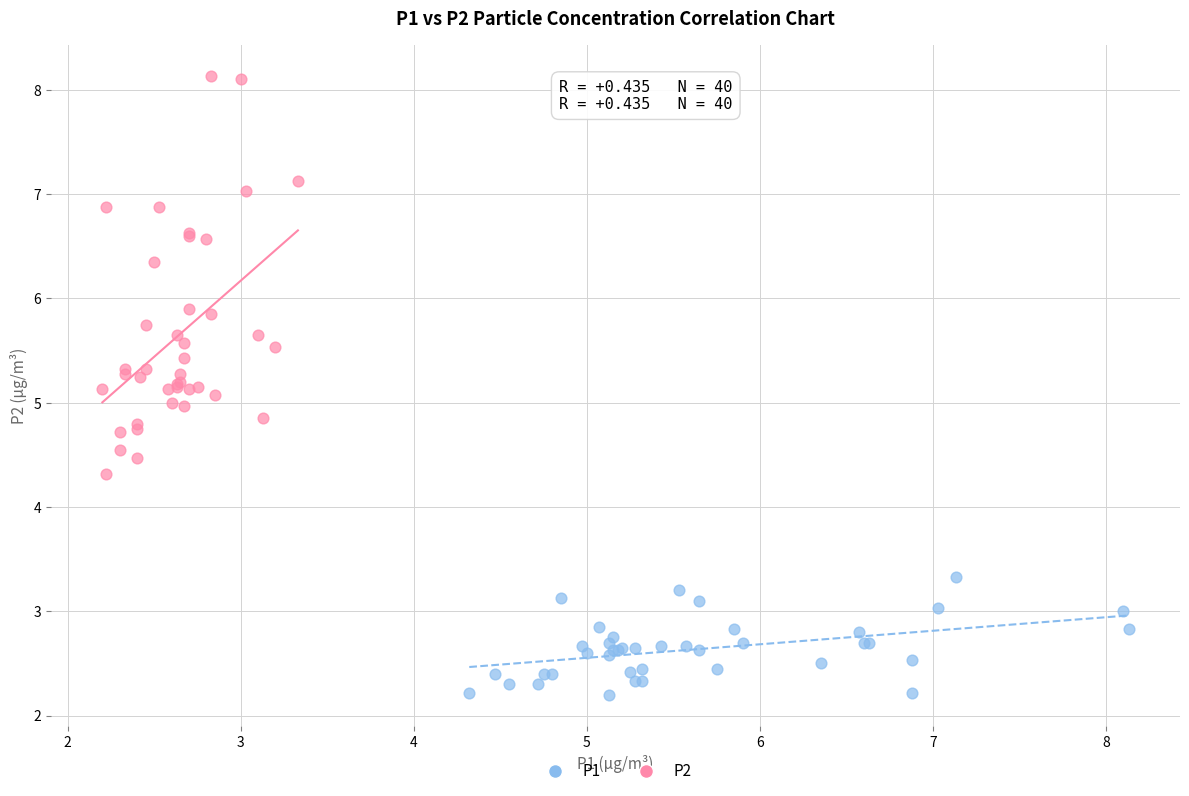

Which series has the largest Y range (max minus min)?

P2